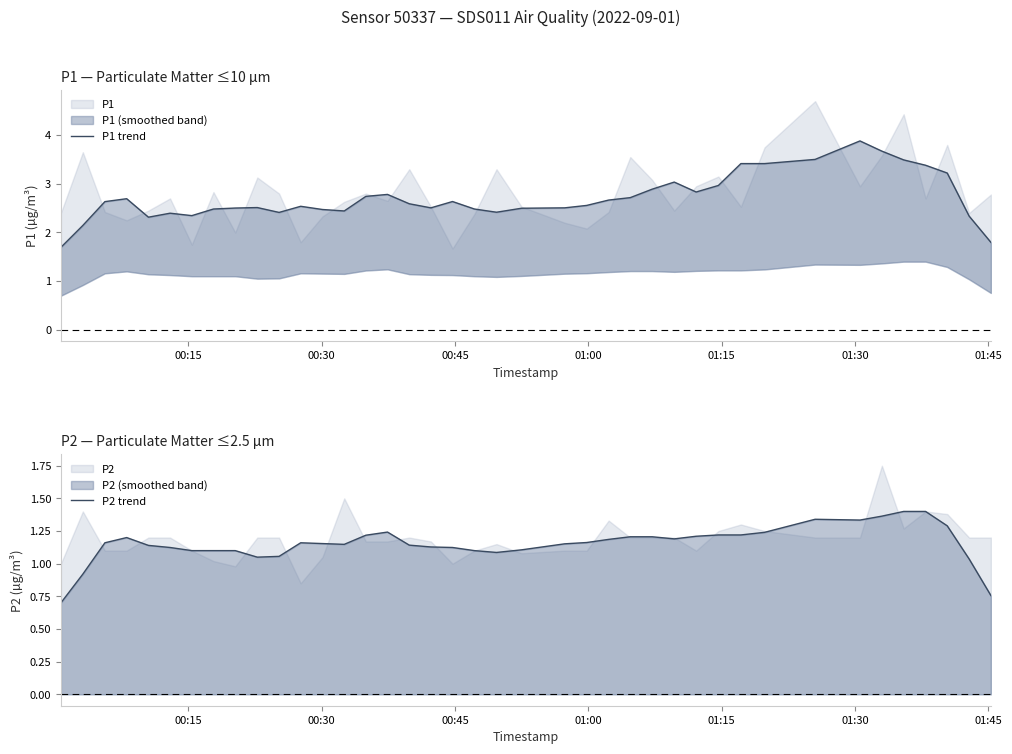

What is the lowest value of the P2 trend series?

0.7